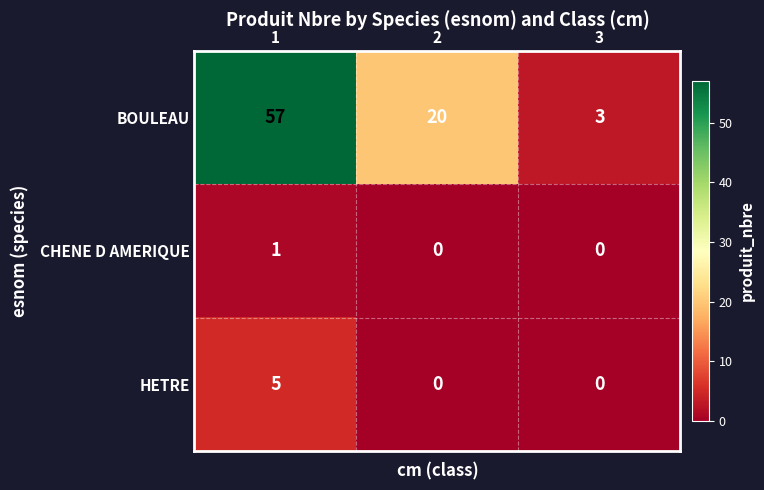

What is the total value across all series at 3?

3